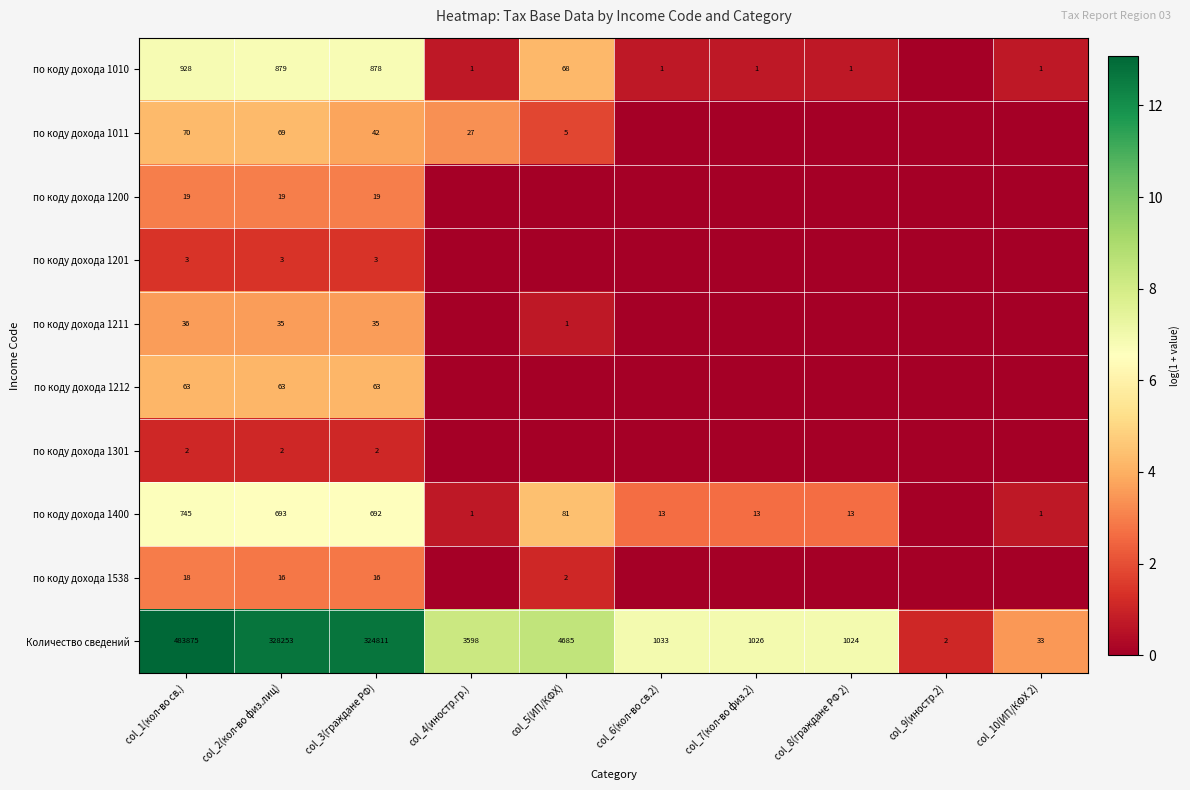

How many data points does each series have?

10